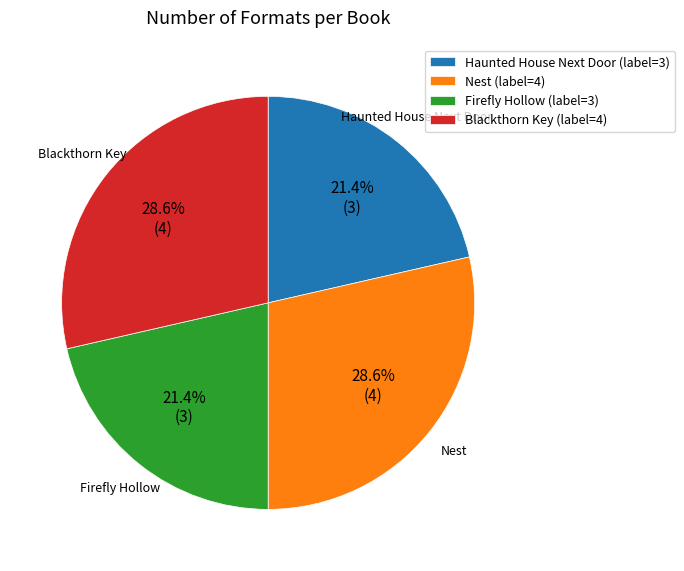

Combined, do Blackthorn Key (label=4) and Nest (label=4) account for over 50%?

Yes